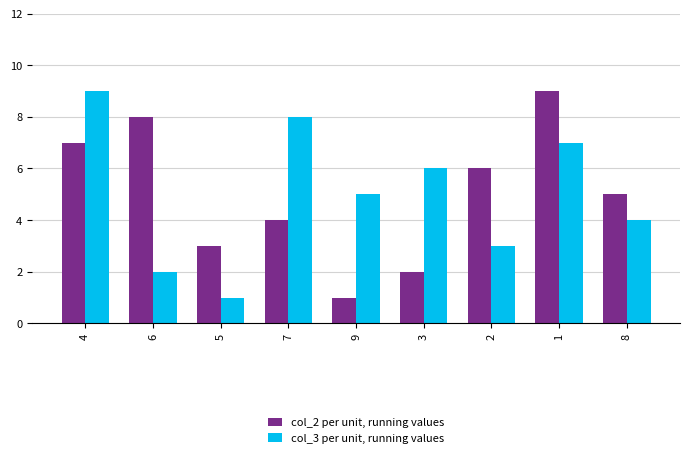

What is the sum of all col_2 per unit, running values values?

45